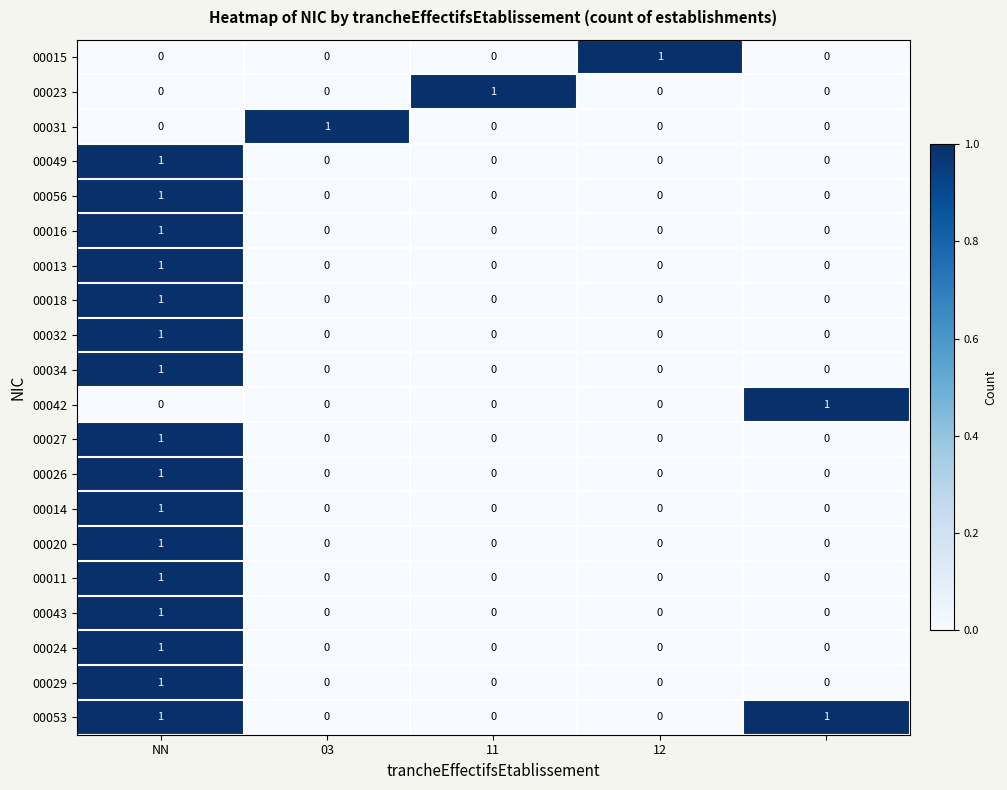

At how many categories does at least one series exceed 0?

5